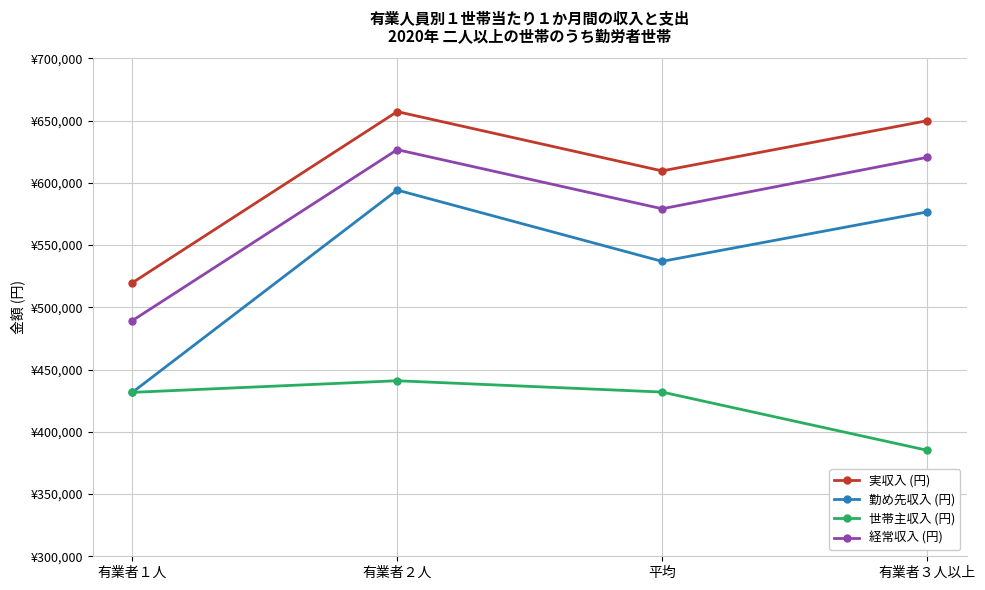

Between 有業者１人 and 有業者２人, which series saw the biggest shift?

勤め先収入 (円)